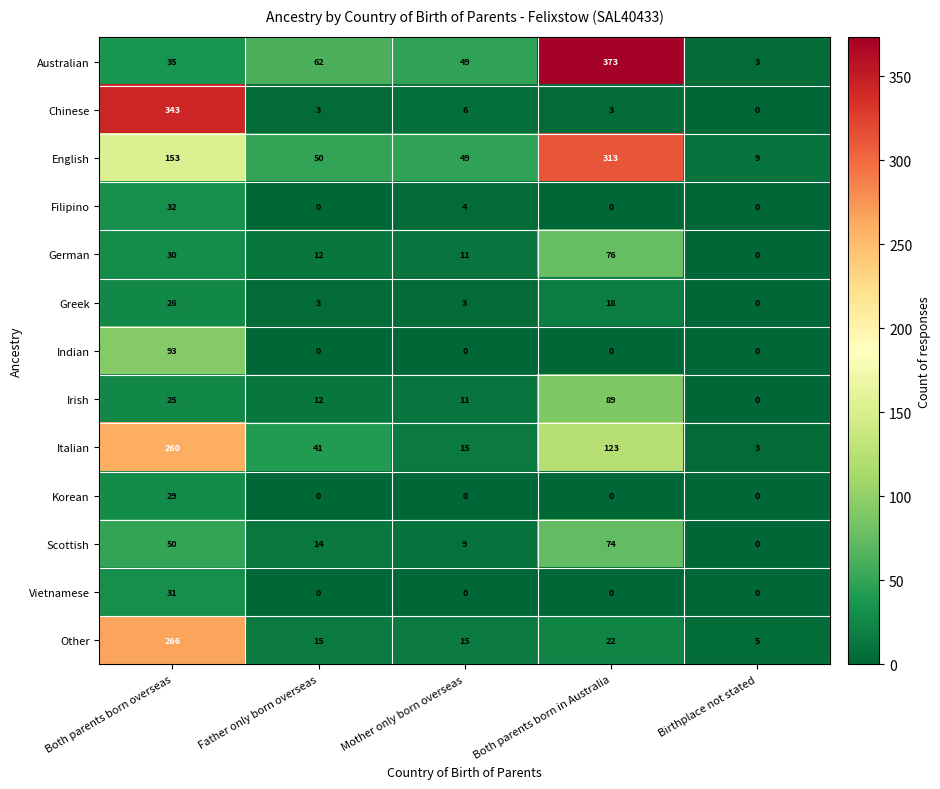

At which category is the sum across all series the highest?

Both parents born overseas